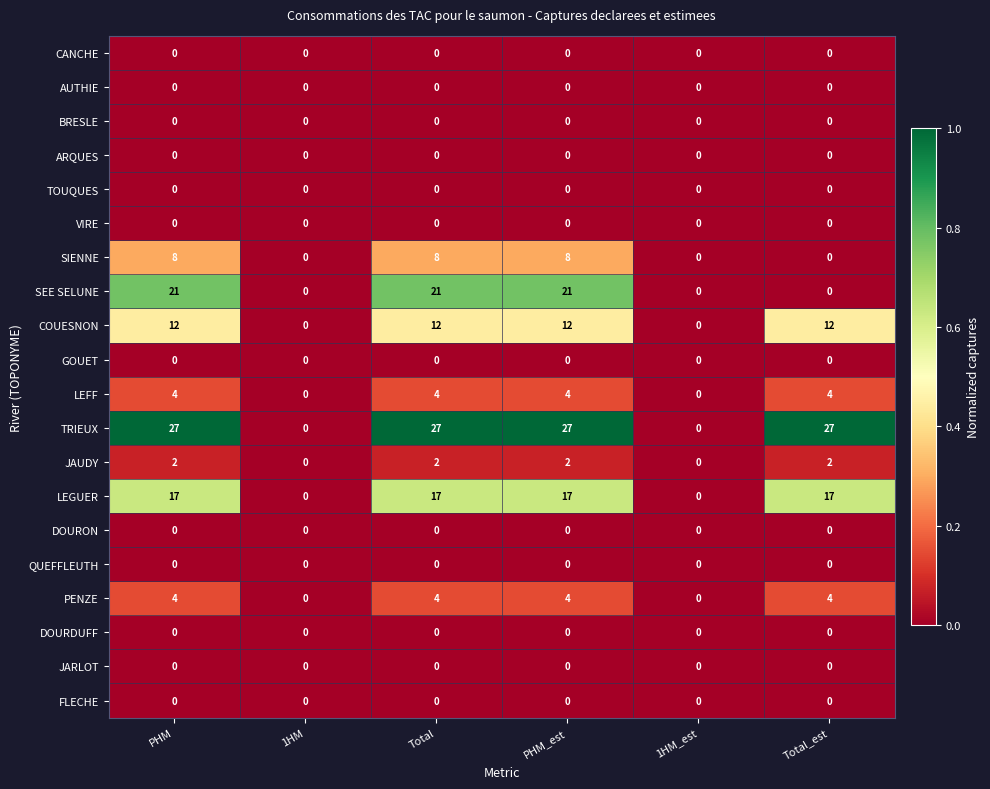

How many JAUDY values are between 0 and 2?

6